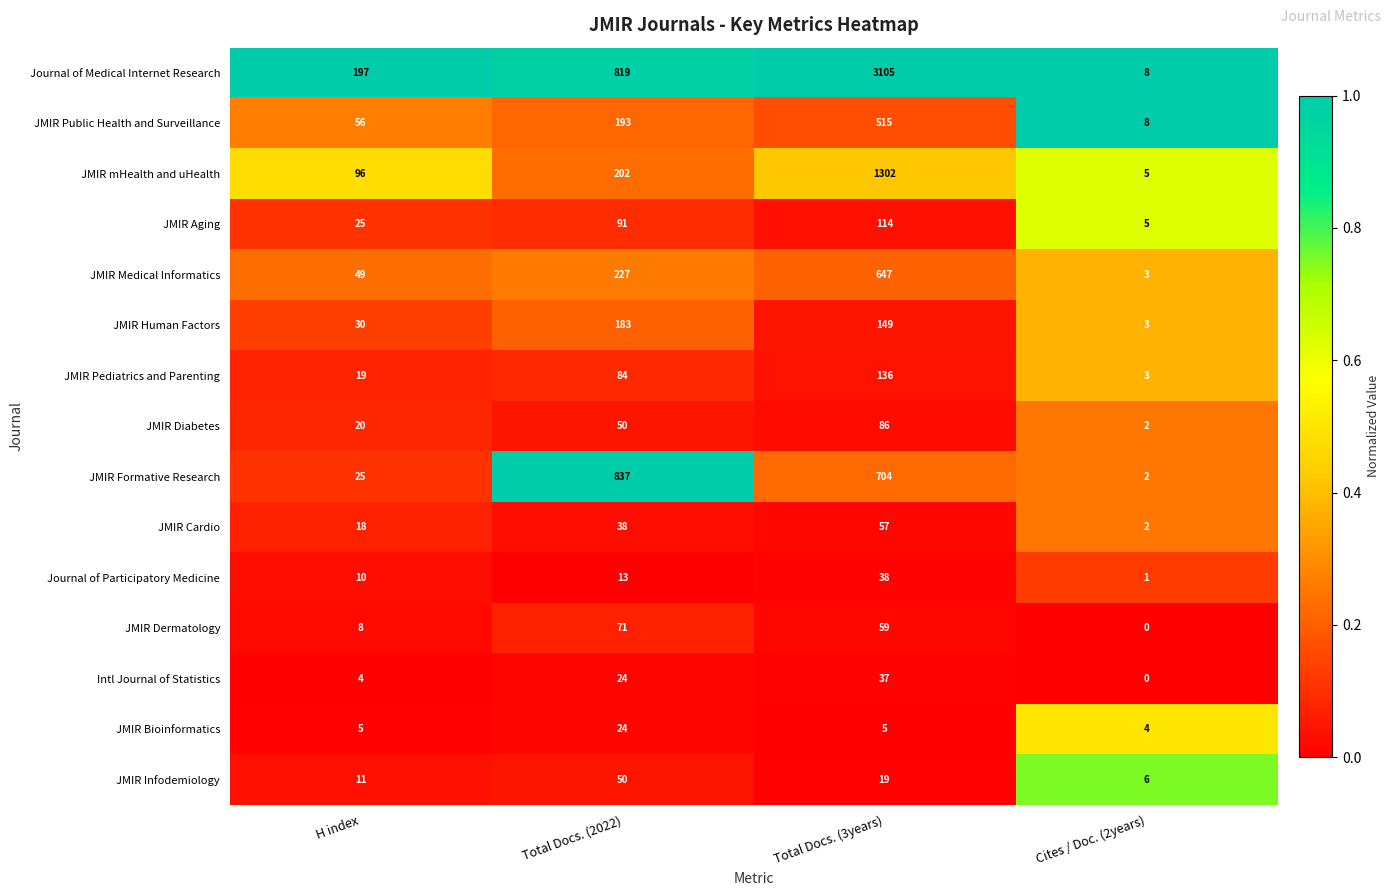

What is the difference between the second highest and second lowest values in the JMIR Cardio series?

20